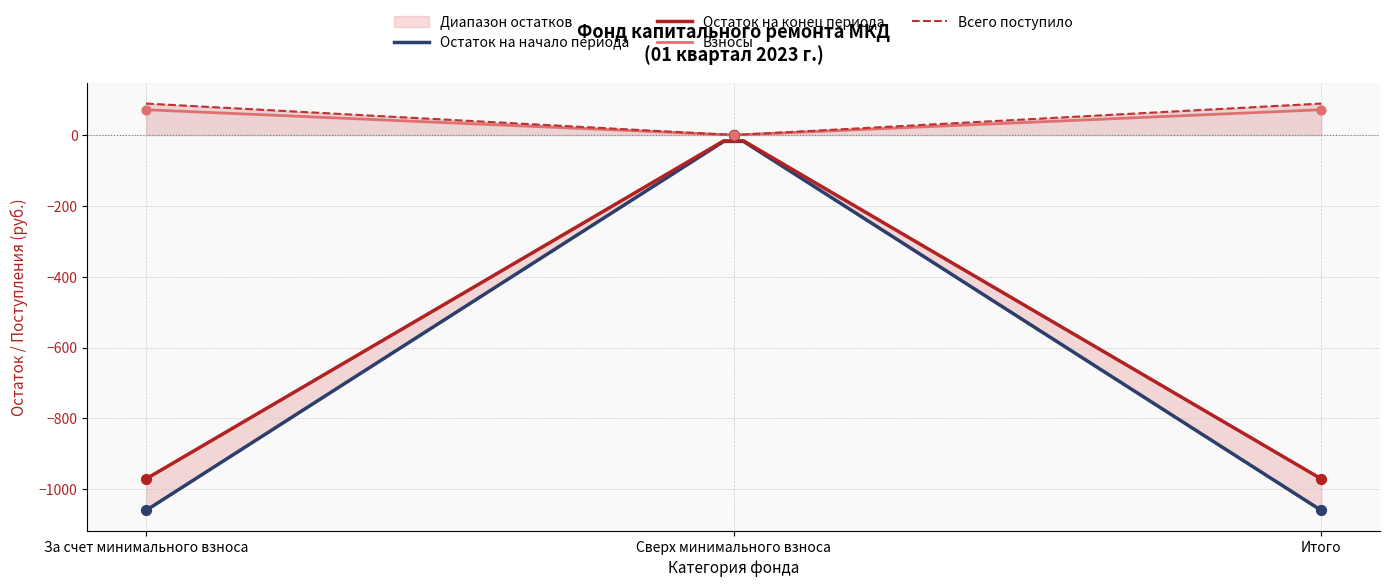

Is the value of Остаток на начало периода at Сверх минимального взноса greater than the value of Пени at Итого?

Yes